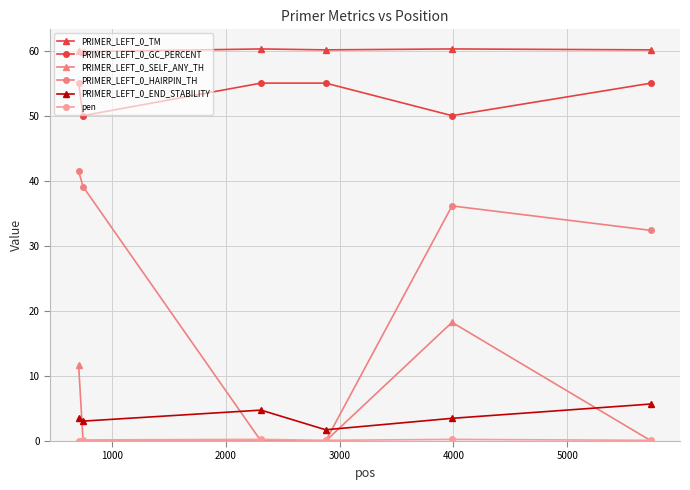

Count the number of categories in the chart.

6